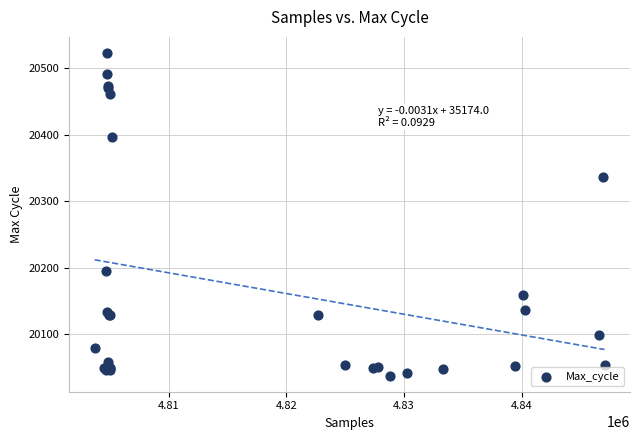

What Y value in the scatter plot is closest to 20280?

20337